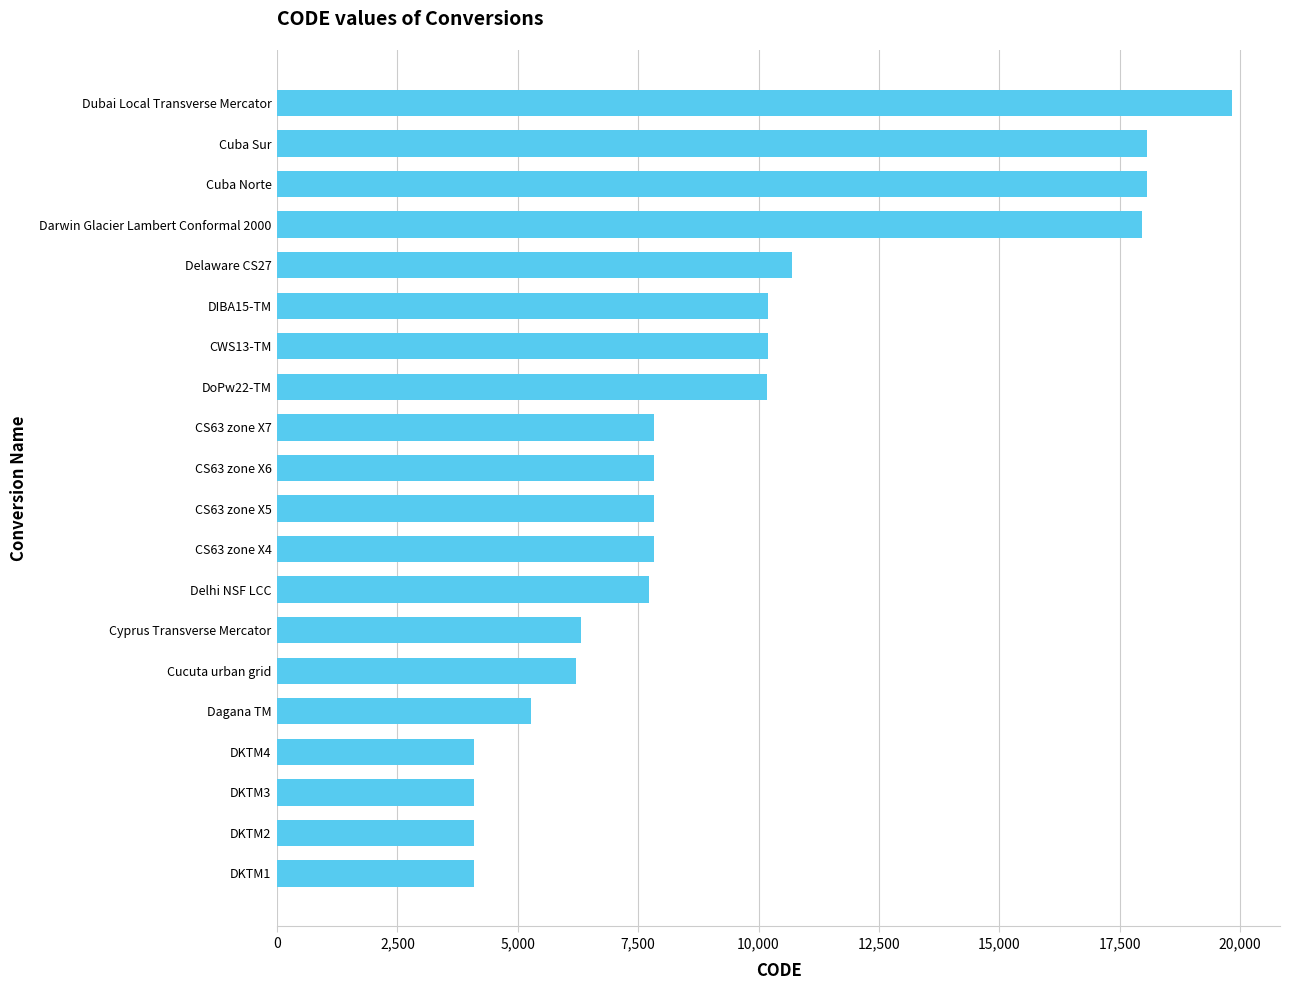

What is the ratio of the value at Cuba Norte to the value at Cyprus Transverse Mercator?

2.9